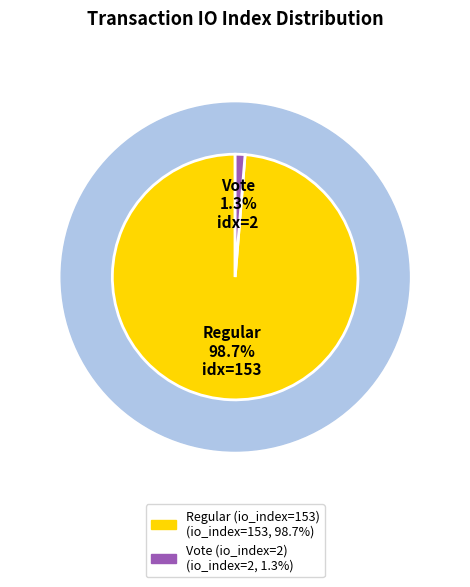

What is the largest slice in the pie chart?

Regular (io_index=153)